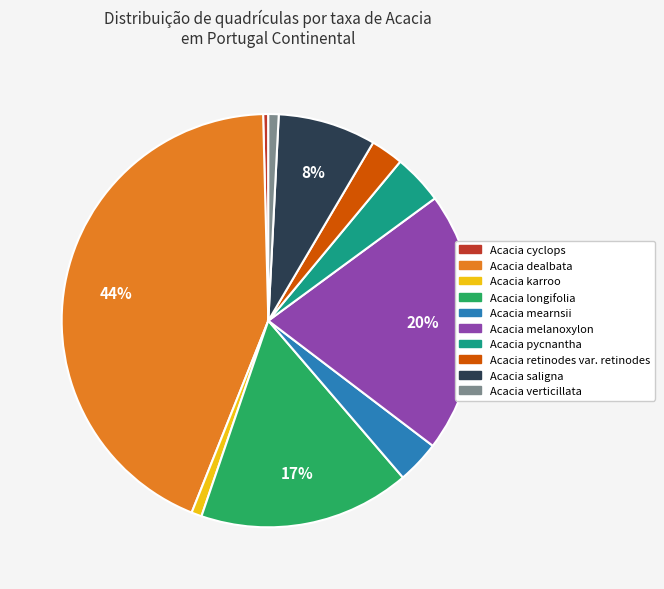

Which category has the biggest portion of the pie?

Acacia dealbata